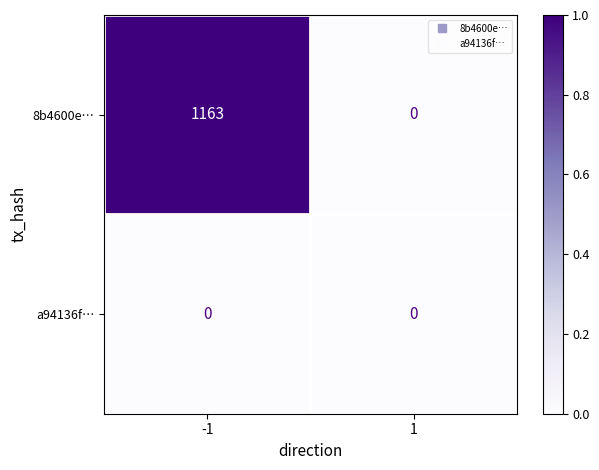

Is the value of 8b4600e… at -1 greater than the value of a94136f… at 1?

Yes